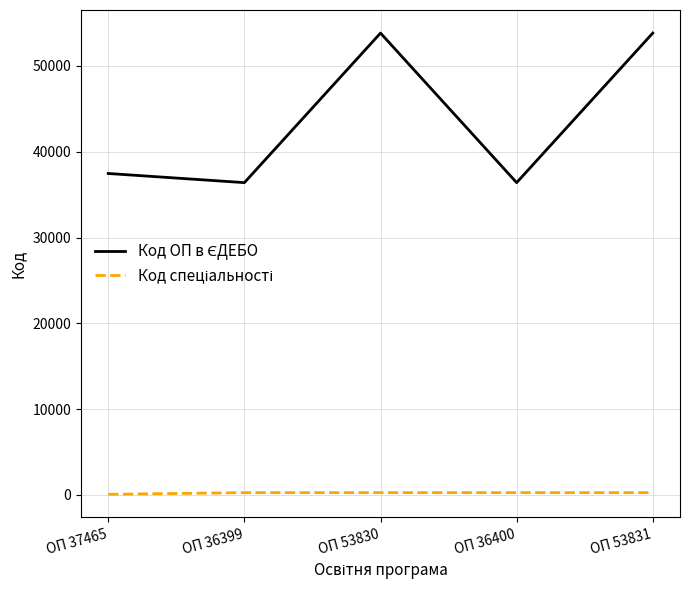

What is the greatest value displayed?

53831